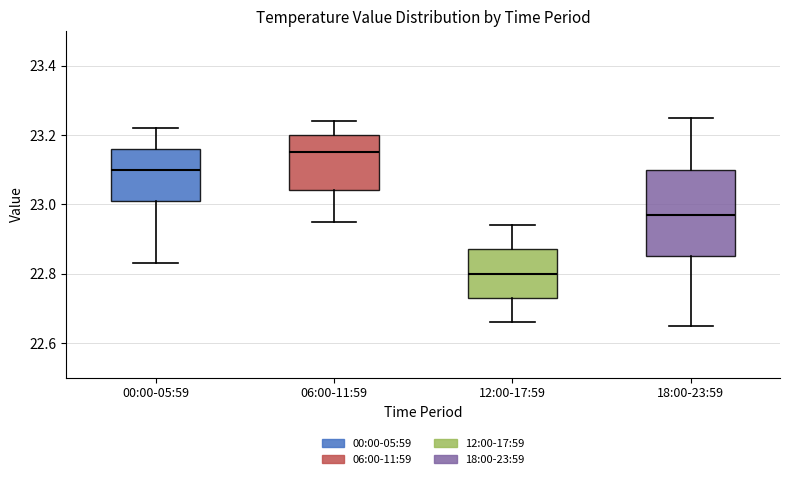

Which box has the lowest median line?

12:00-17:59